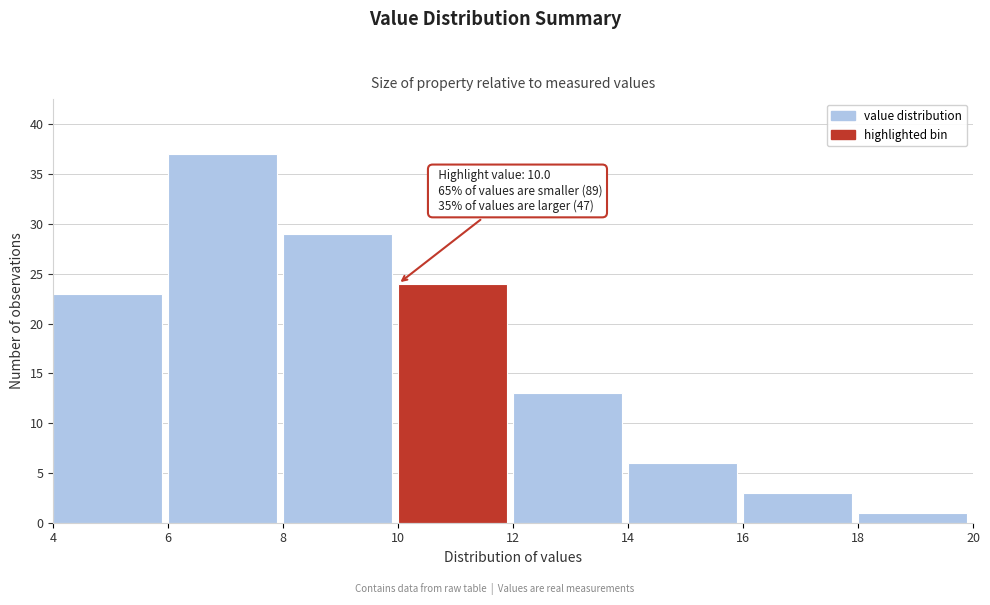

Which range on the x-axis has the tallest bar?

6 to 8